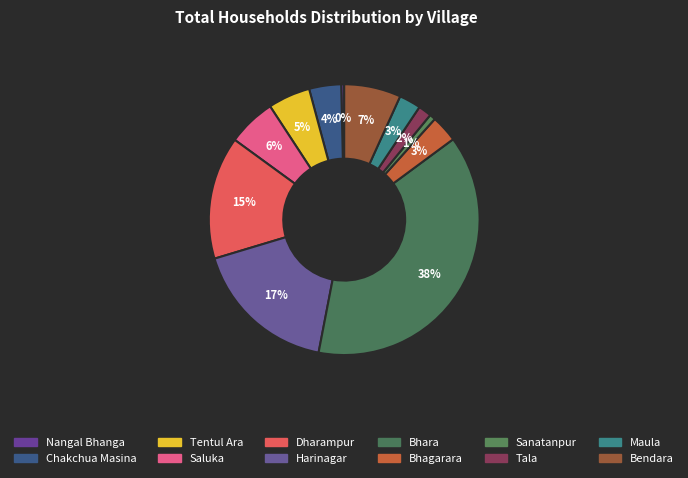

To the nearest percent, what is the difference between the Tala and Nangal Bhanga slice percentages?

1%